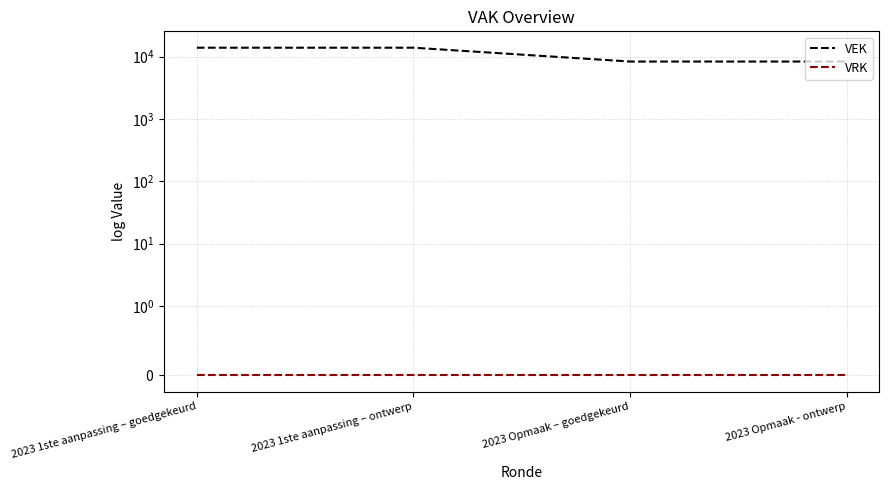

Reading left to right, transcribe all the data shown in this chart.

VEK: 13914	13914	8350	8350
VRK: 0	0	0	0